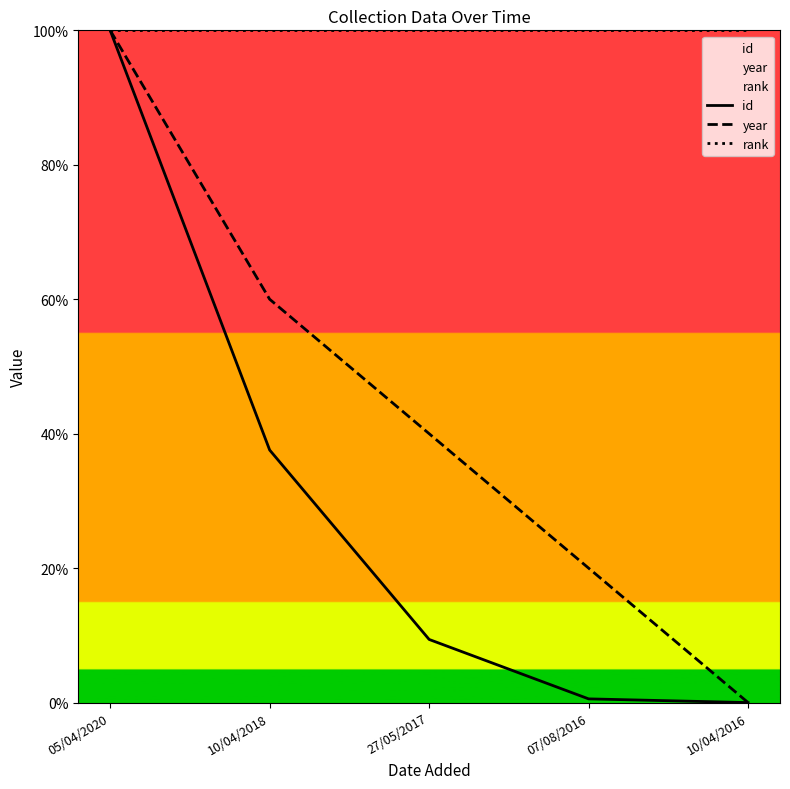

At which category is the sum across all series the highest?

05/04/2020